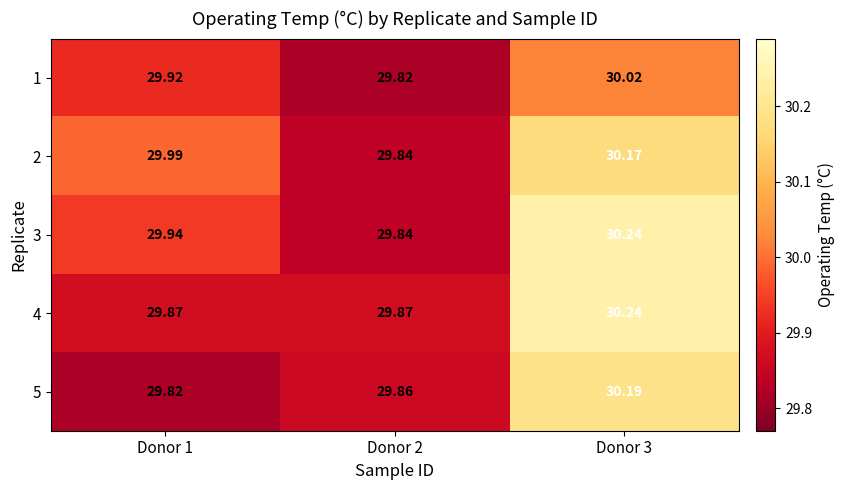

At how many categories does at least one series exceed 30?

1